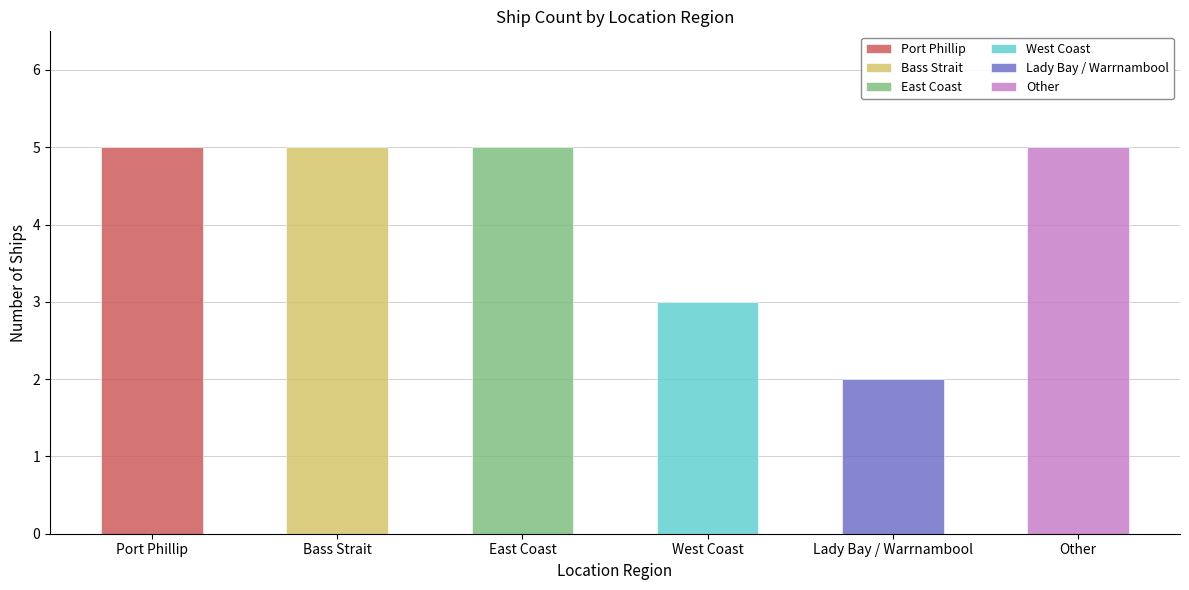

What is the sum of all values?

25